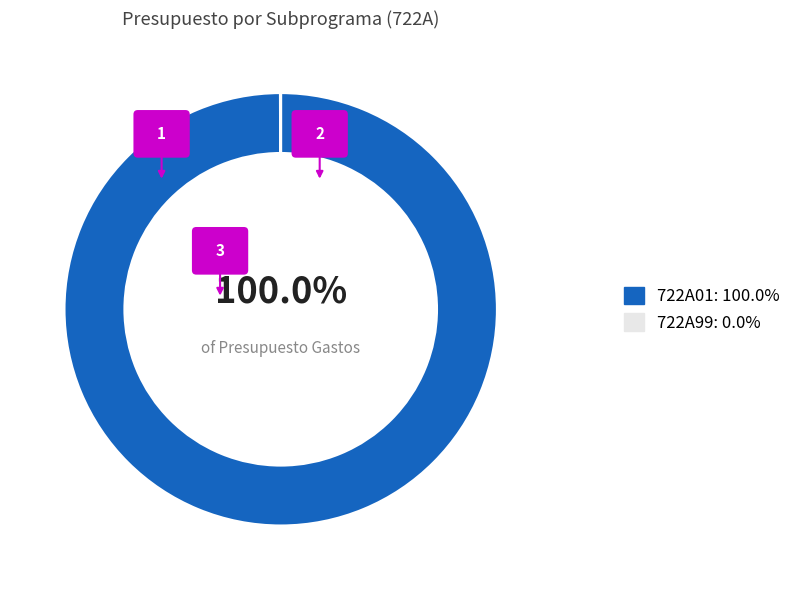

Combined, what portion of the pie is 722A99 and 722A01?

100.0%